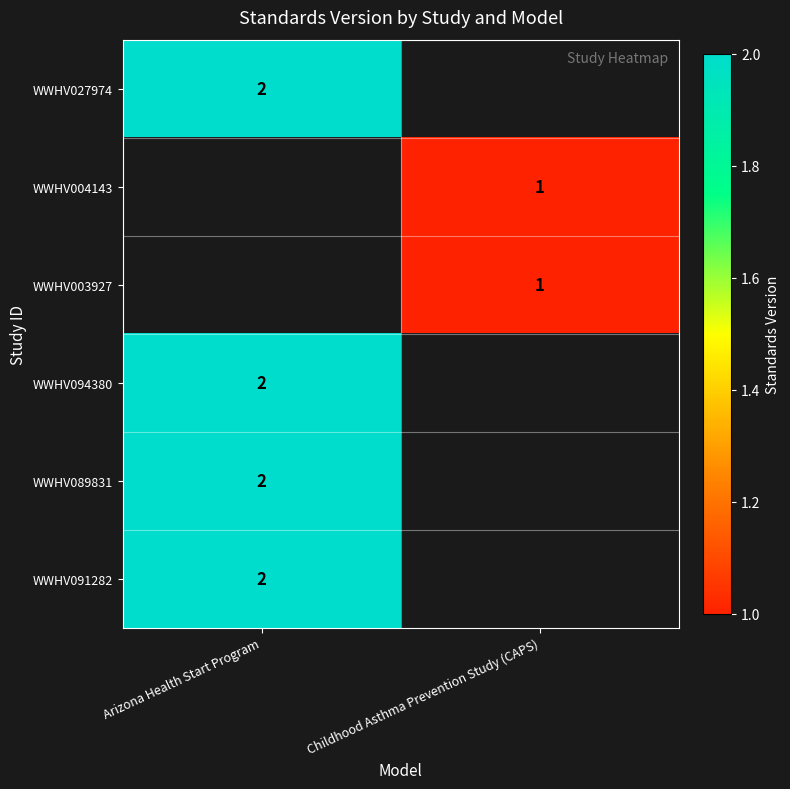

The WWHV089831 series shows 2 at Arizona Health Start Program. True or false?

True